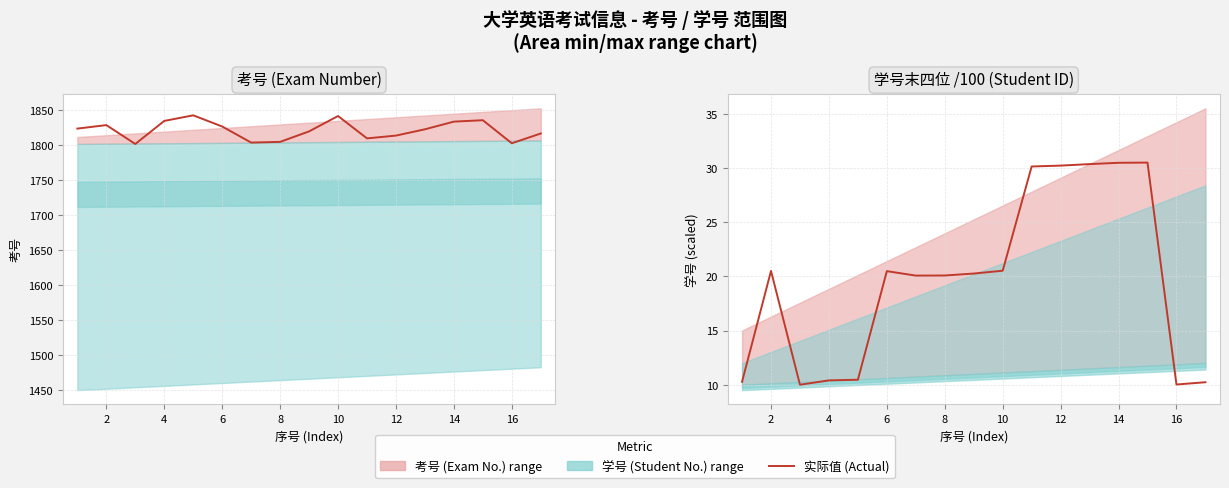

What is the value of the 2nd point from the left?

20.5